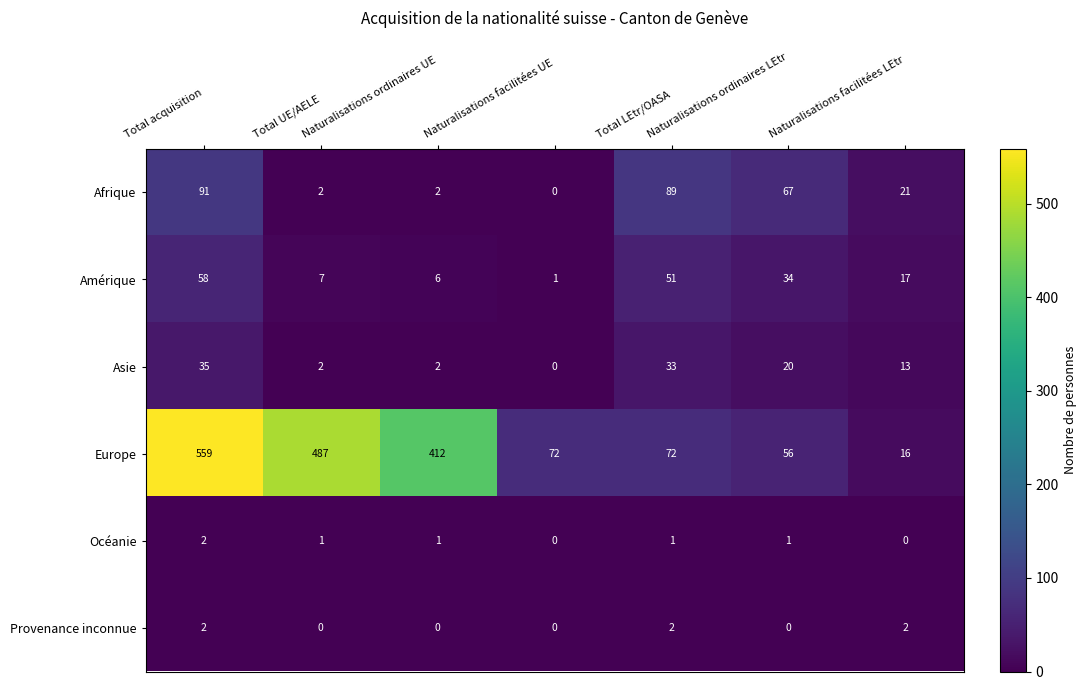

At how many categories does at least one series exceed 305?

3